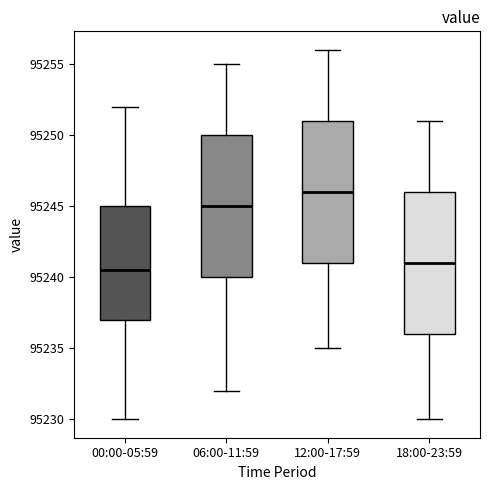

Where does the lower whisker of the box for 12:00-17:59 end on the y-axis? The values are not printed on the chart, so give them approximately, as read against the axis.

95235.0